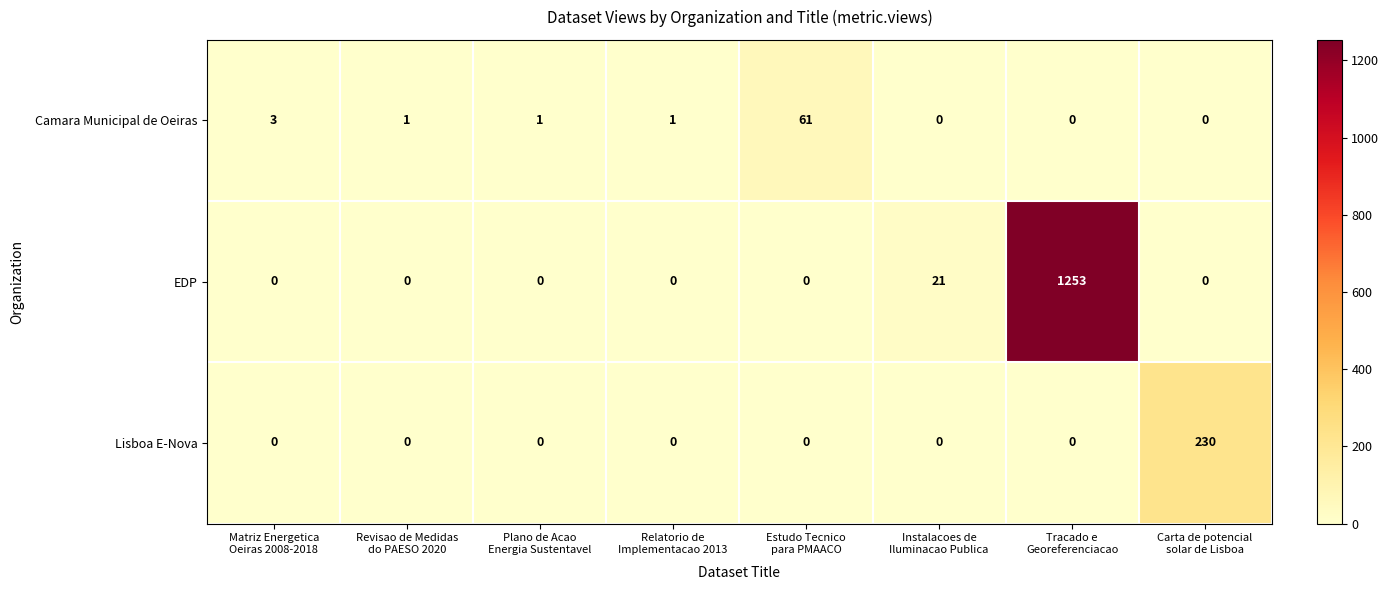

Between Instalacoes de
Iluminacao Publica and Carta de potencial
solar de Lisboa, which series saw the biggest shift?

Lisboa E-Nova